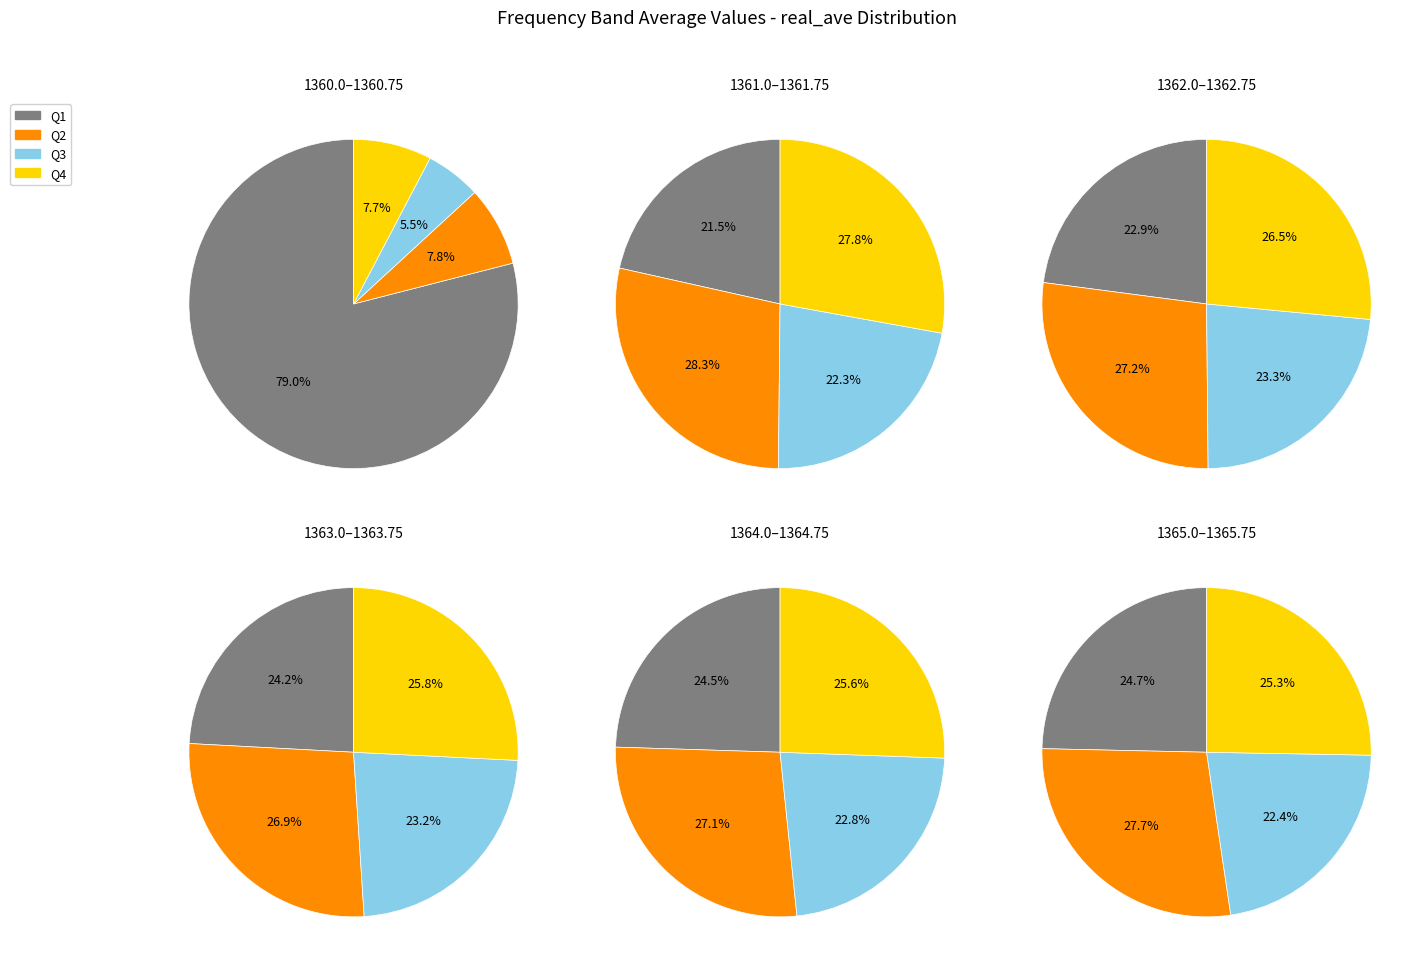

Does 1360.0 account for over 50% of the chart?

Yes